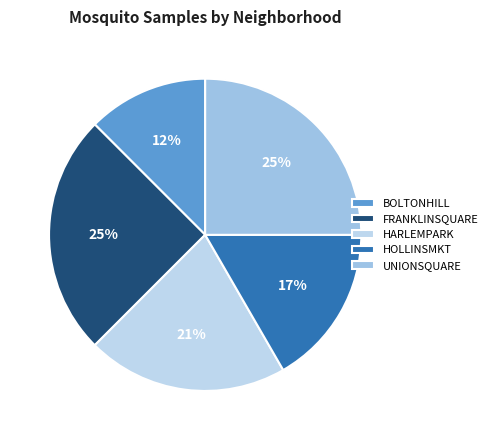

What is the largest slice in the pie chart?

FRANKLINSQUARE